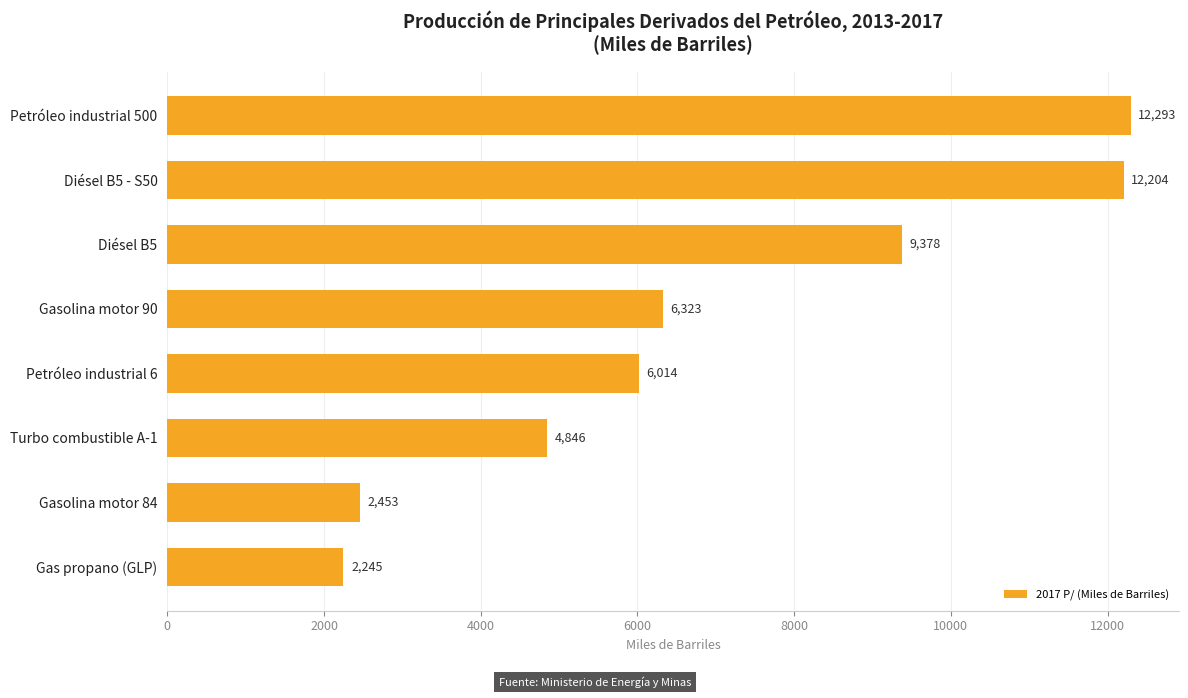

Which label corresponds to the smallest value in the chart?

Gas propano (GLP)